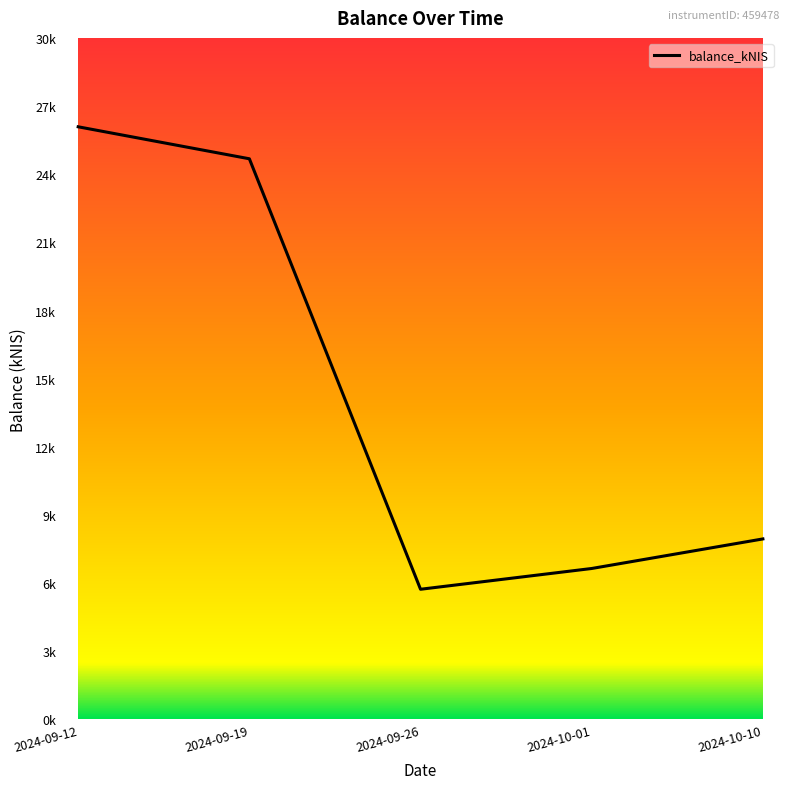

List the labels in order of value, largest first.

2024-09-12, 2024-09-19, 2024-10-10, 2024-10-01, 2024-09-26